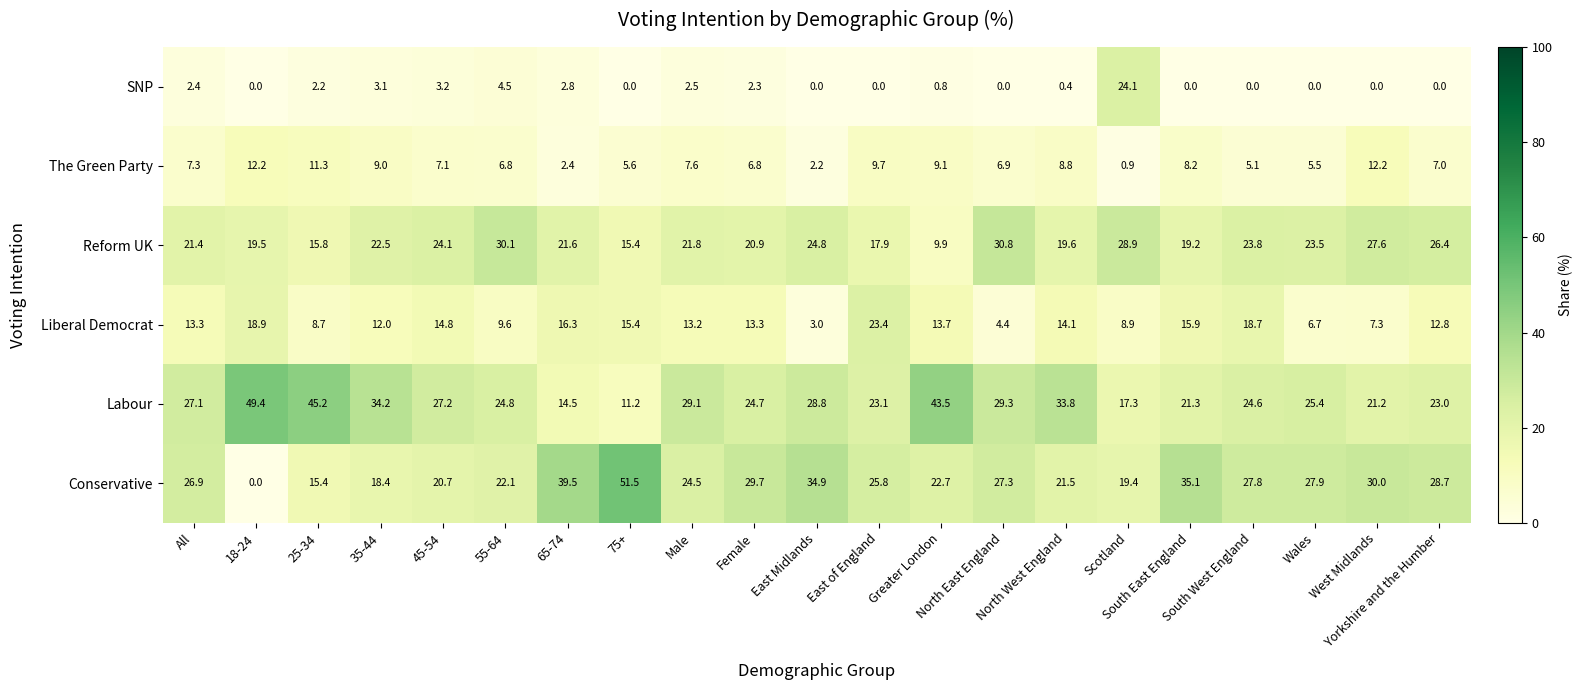

Which series has the largest range (max minus min)?

Conservative